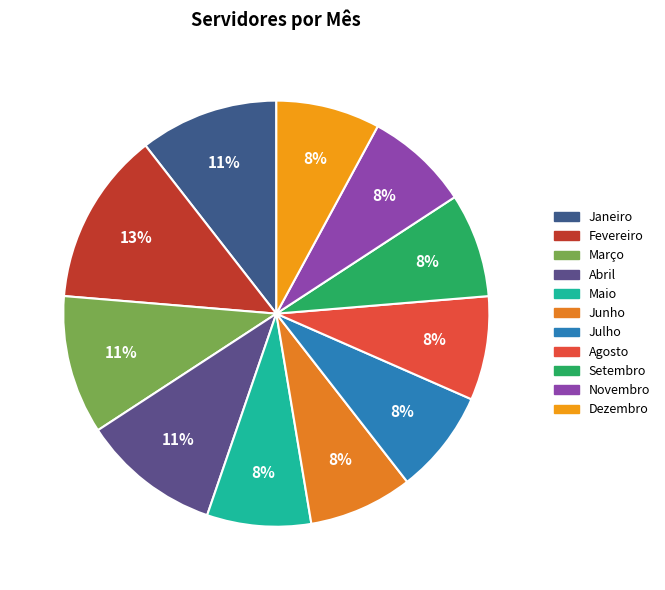

How many segments does this pie chart have?

11